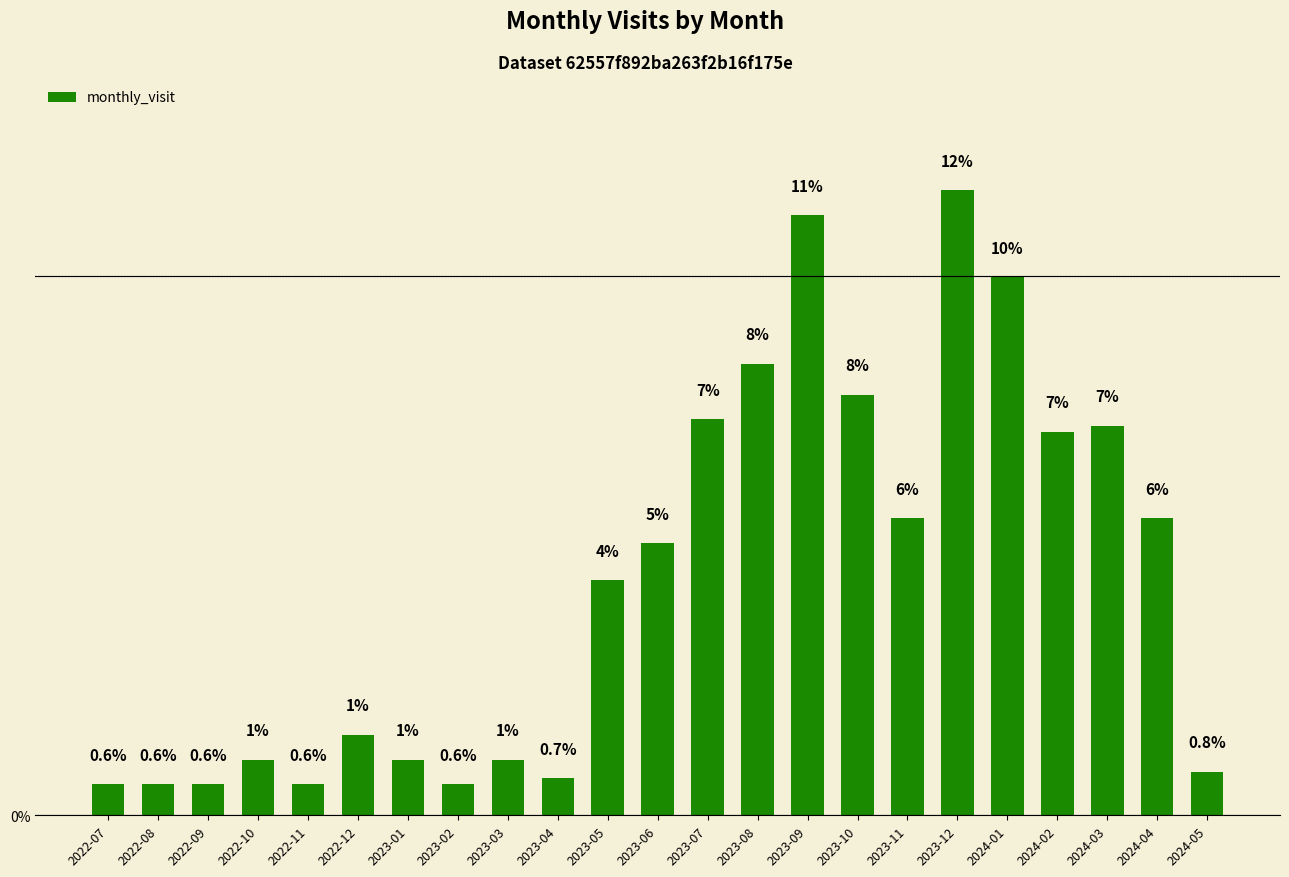

What is the difference between the values at 2022-10 and 2022-07?

0.5